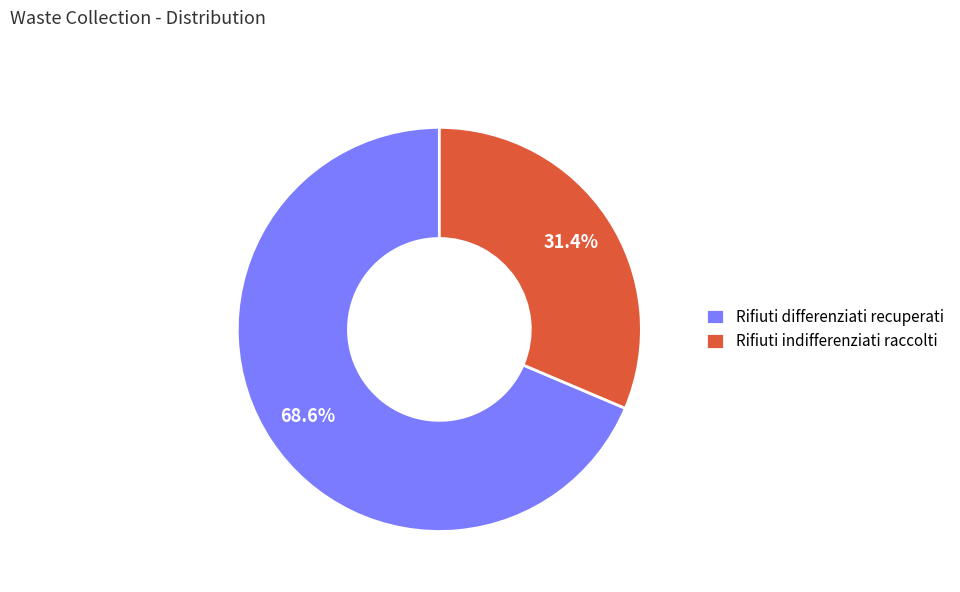

Between Rifiuti differenziati recuperati and Rifiuti indifferenziati raccolti, which is larger?

Rifiuti differenziati recuperati